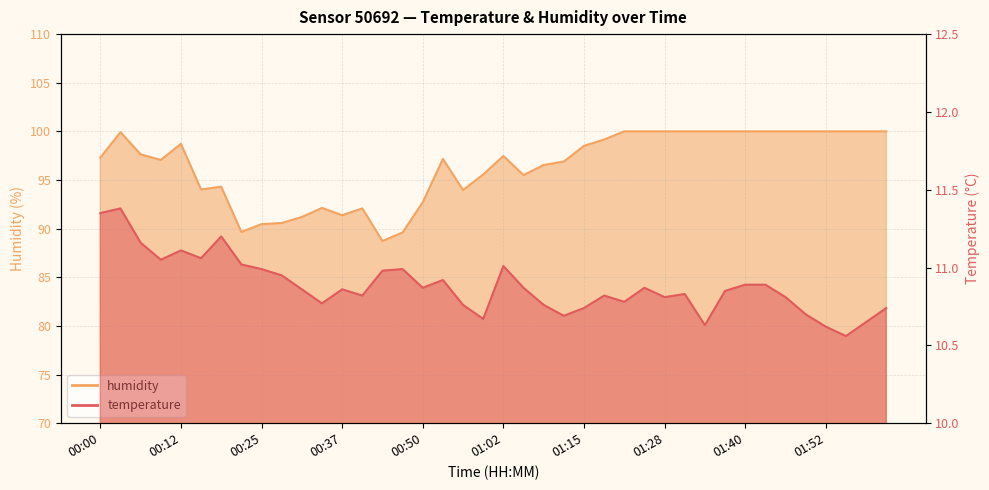

How many interior local peaks does the humidity series have?

7